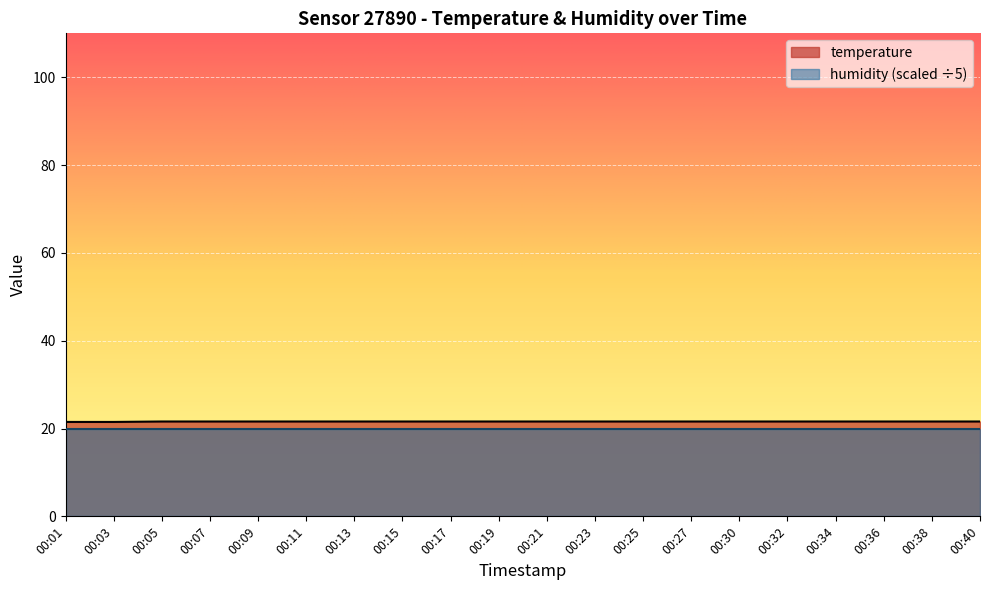

List the labels in order of value, smallest first.

00:01, 00:03, 00:05, 00:07, 00:09, 00:11, 00:13, 00:15, 00:17, 00:19, 00:21, 00:23, 00:25, 00:27, 00:30, 00:32, 00:34, 00:36, 00:38, 00:40